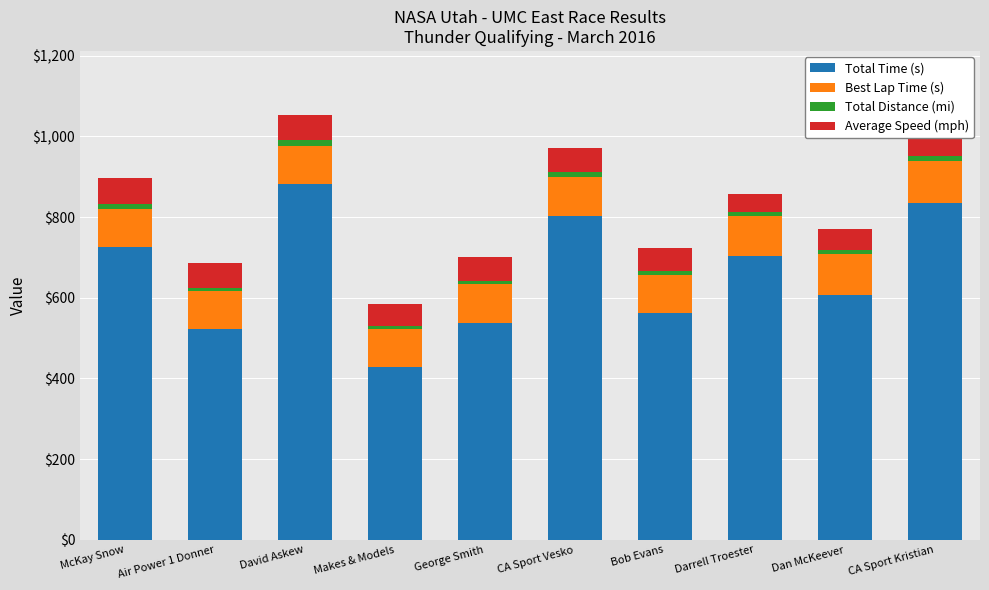

What is the highest value of the Total Time (s) series?

881.4